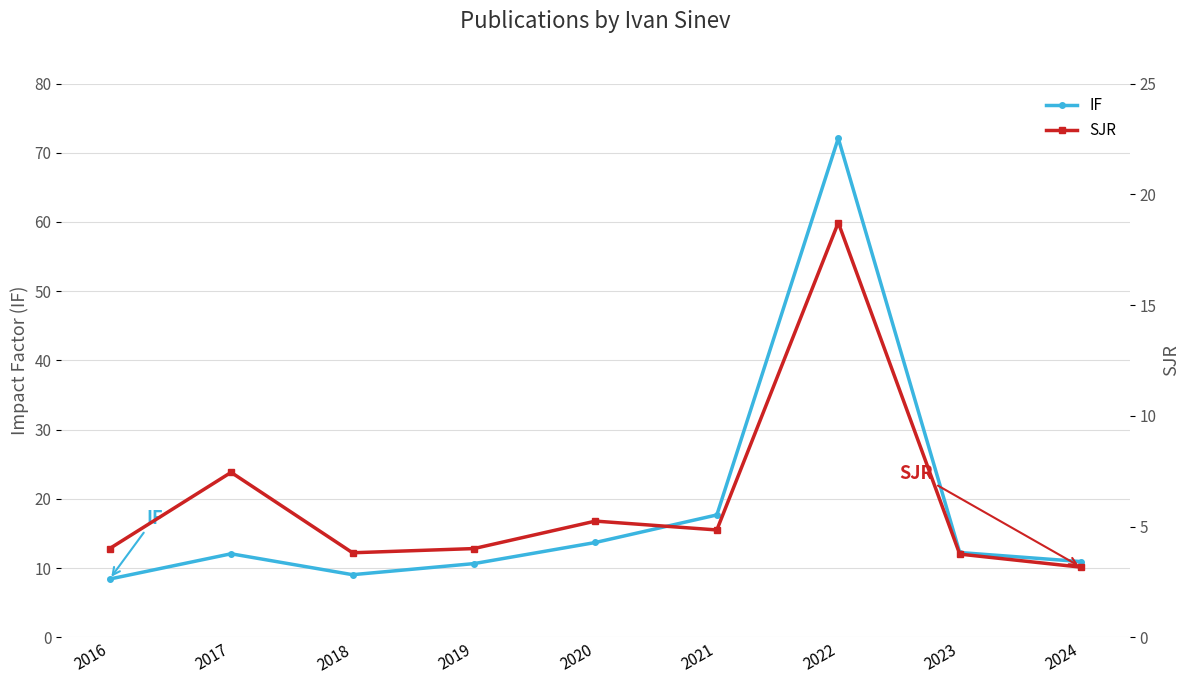

Reading left to right, extract all data points from this chart.

IF: 8.4	12.1	9.1	10.7	13.7	17.7	72.1	12.3	10.9
SJR: 4.0	7.5	3.8	4.0	5.2	4.8	18.7	3.8	3.2